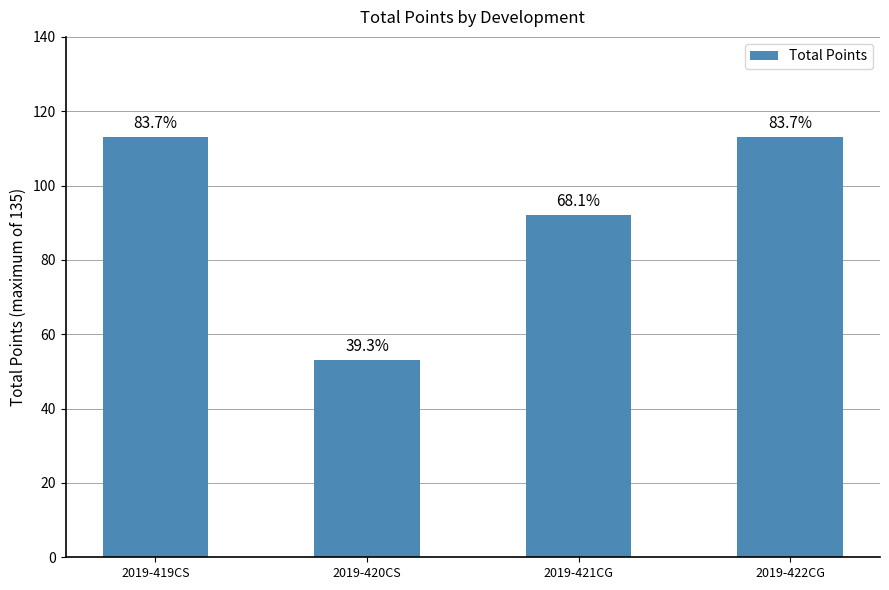

How many bars are there in total?

4